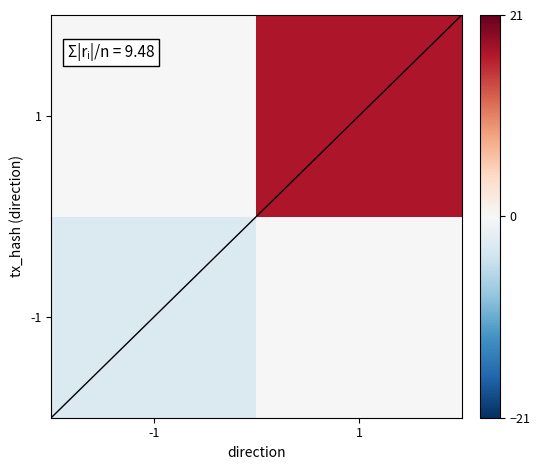

What is the spread (max minus min) of values at 1?

17